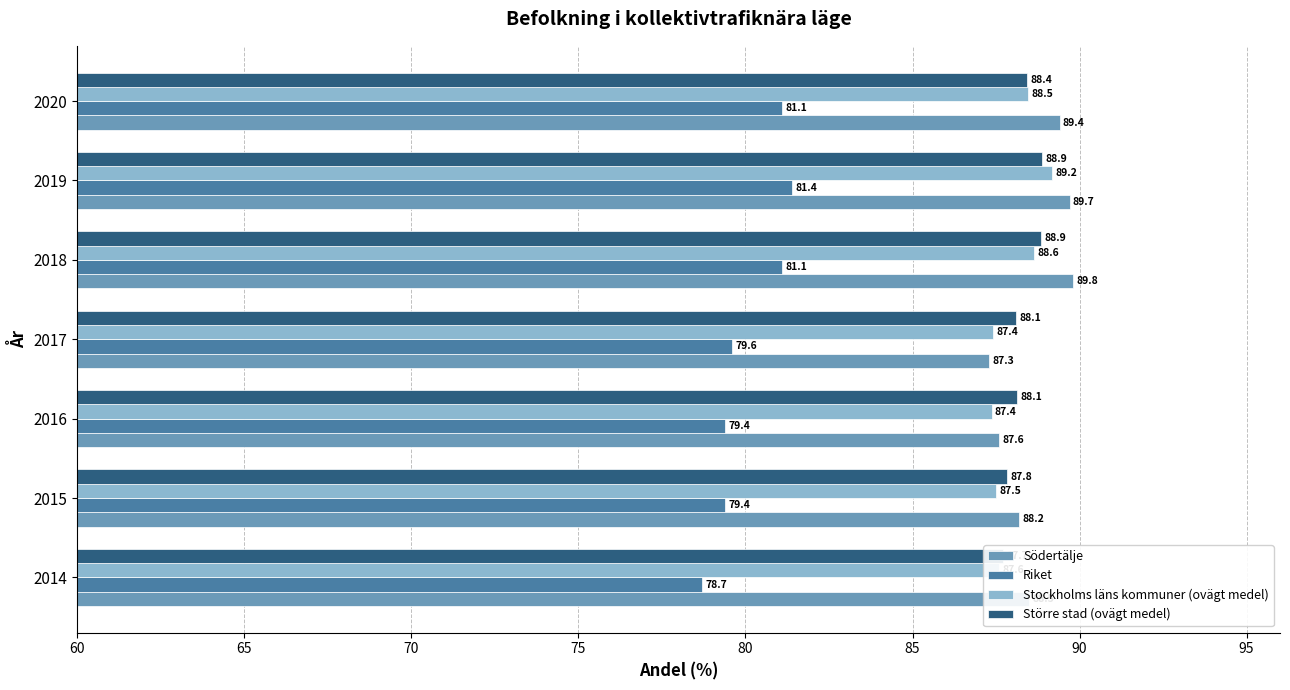

How many groups of bars are there?

7